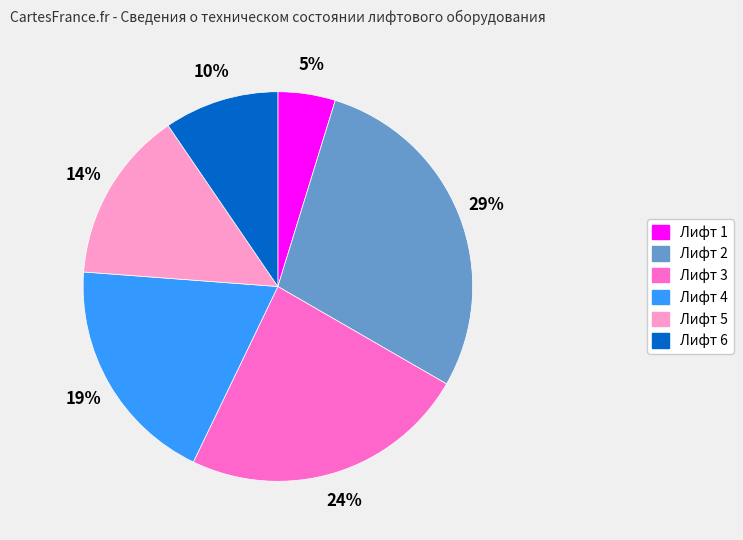

Does any single category account for the majority?

No